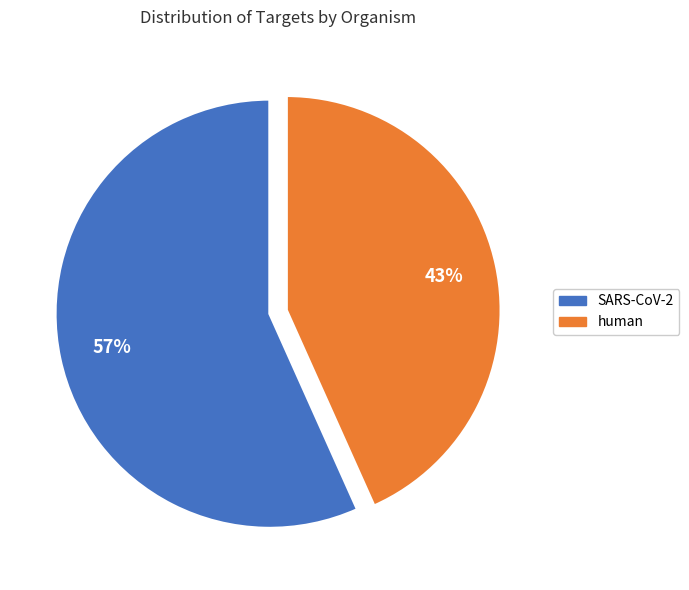

What is the smallest slice in the pie chart?

human